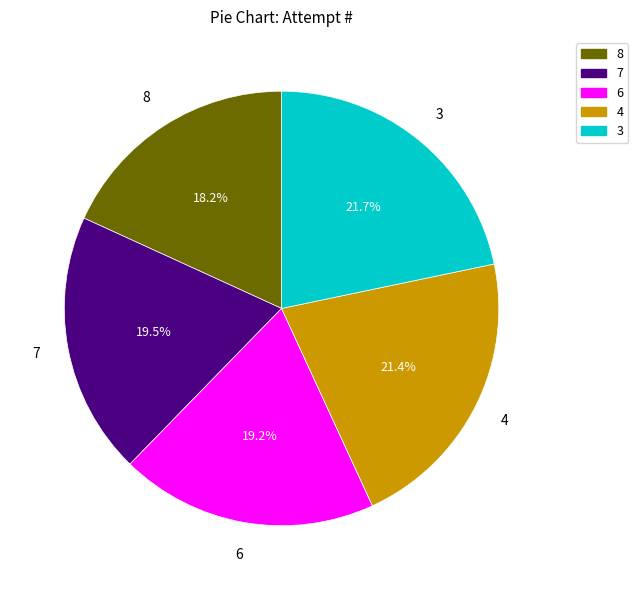

To the nearest percent, what is the difference between the largest and smallest slice percentages?

4%